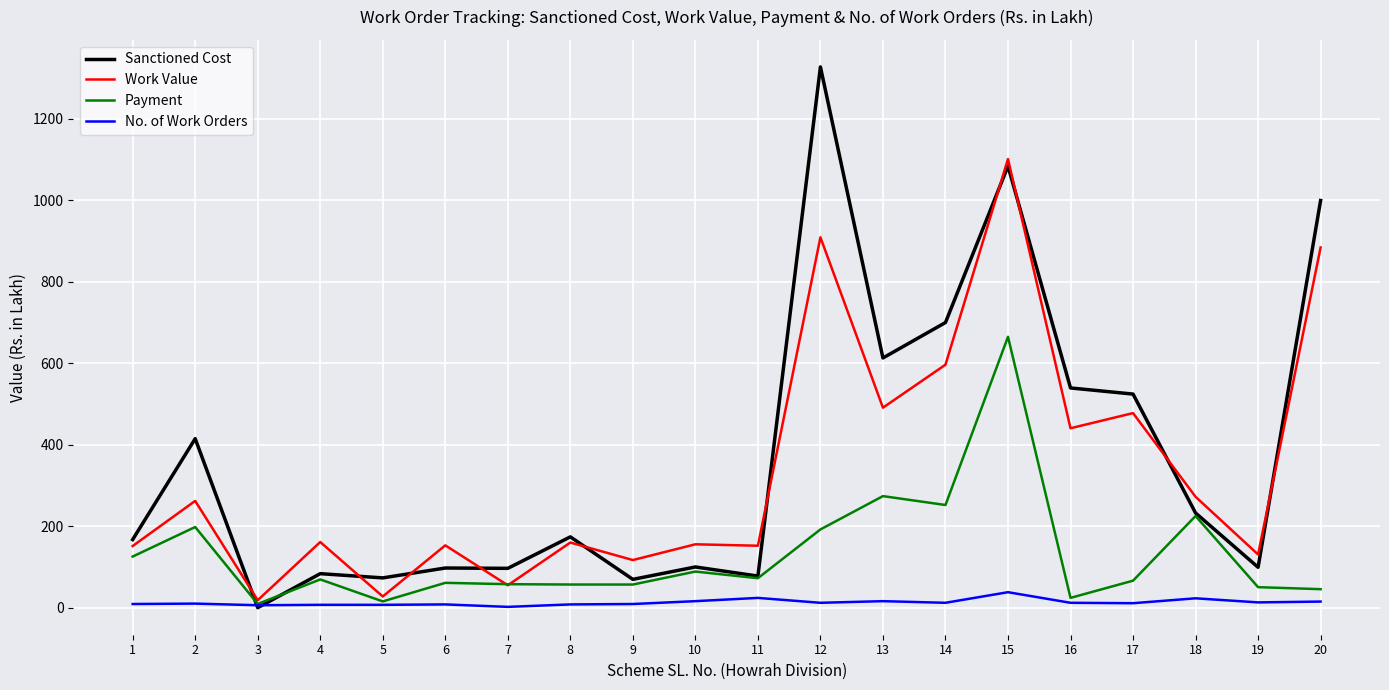

Which series has the largest total across all categories?

Sanctioned Cost